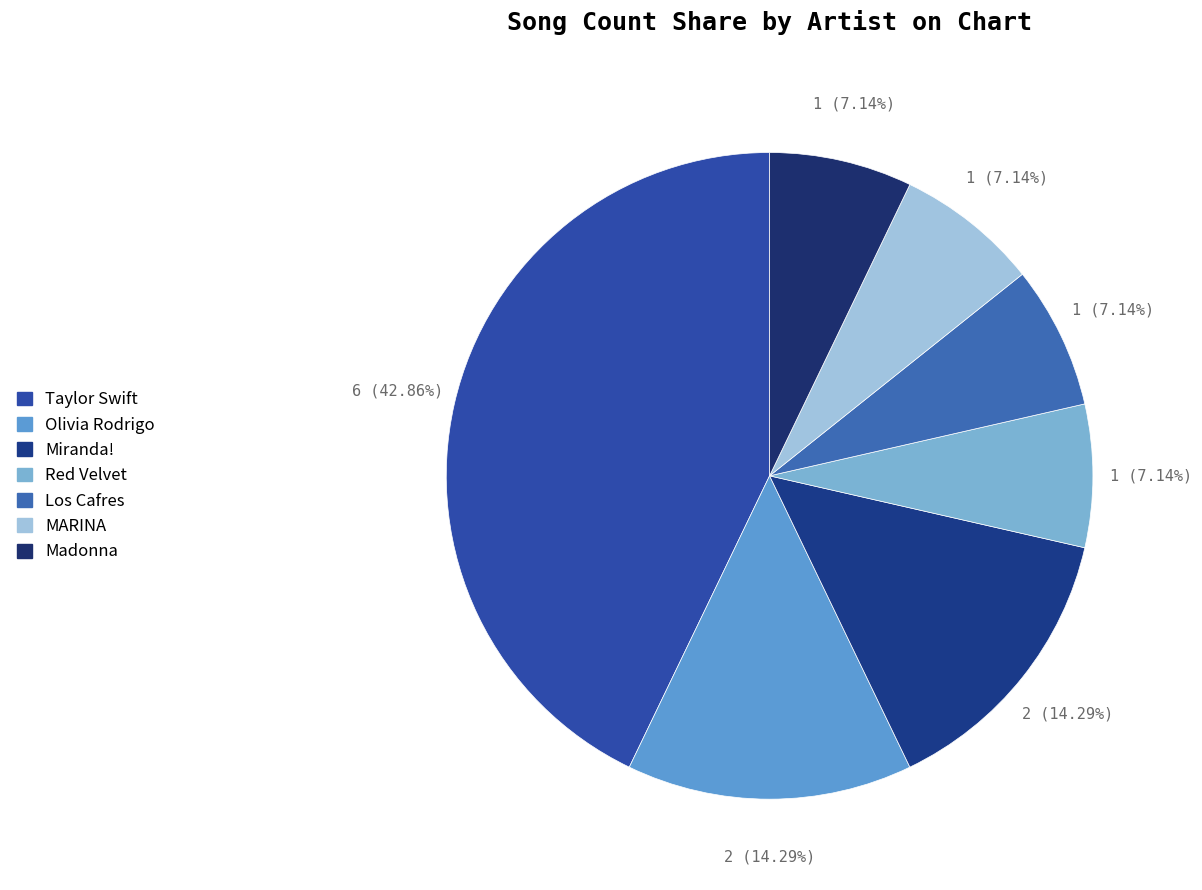

True or false: MARINA accounts for 7% of the total.

True